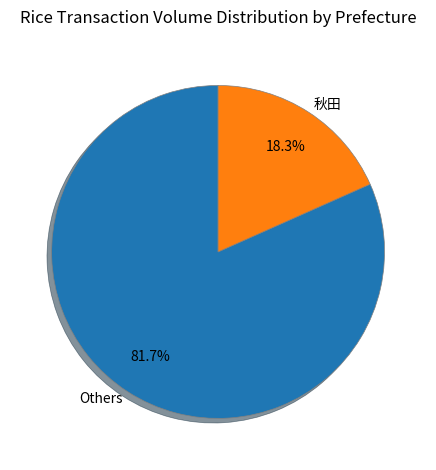

Which category has the smallest portion of the pie?

秋田